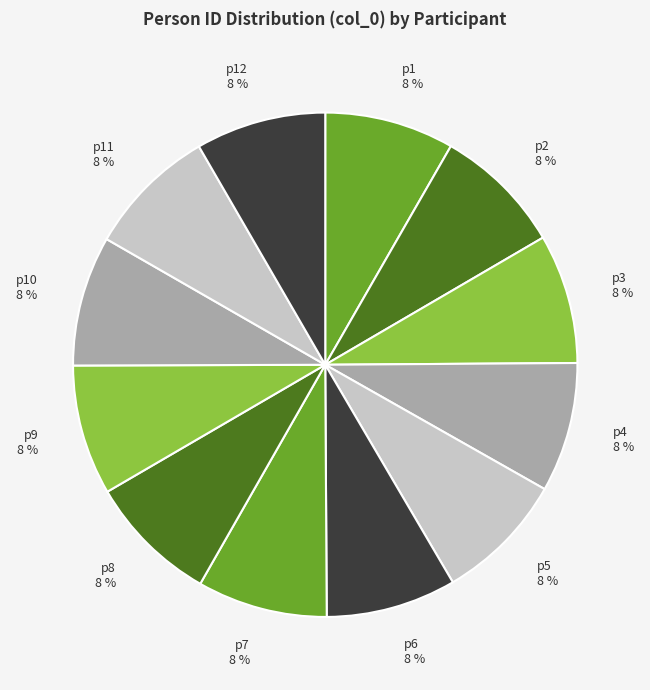

What is the ratio of the value at p12 to the value at p5?

1.0